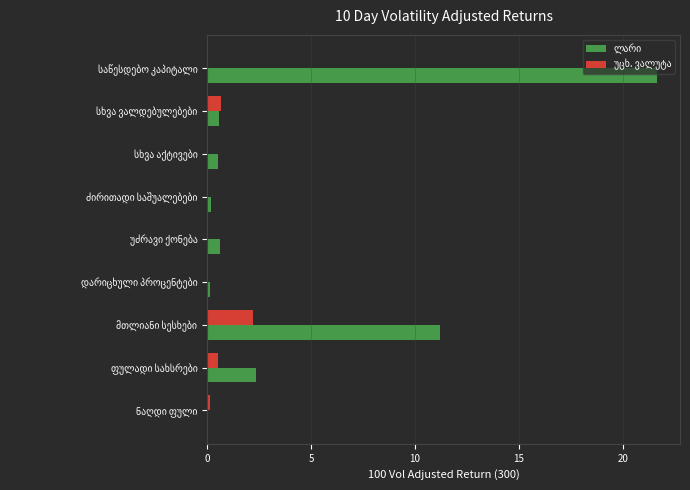

What is the maximum value shown in the chart?

21.7